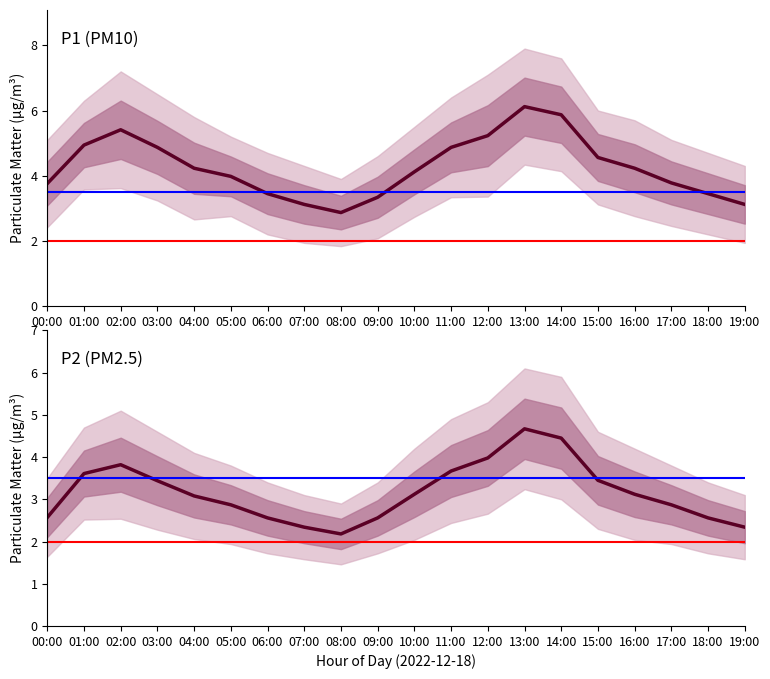

The P1 (PM10) series shows 3.3 at 09:00. True or false?

True